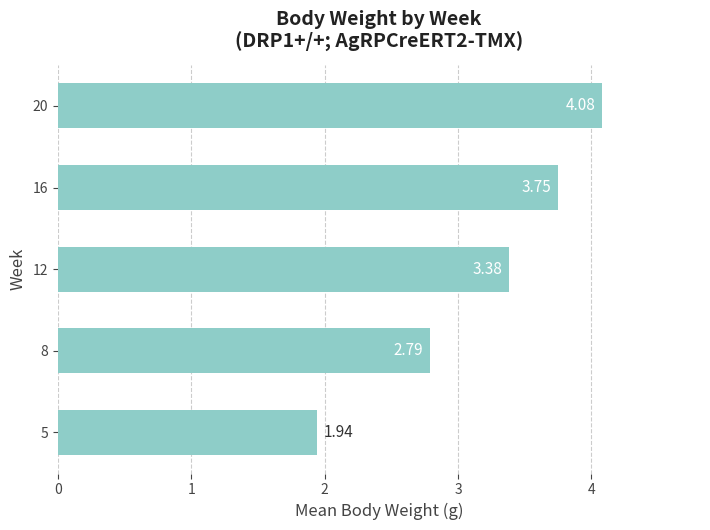

How many data points are less than 3?

2